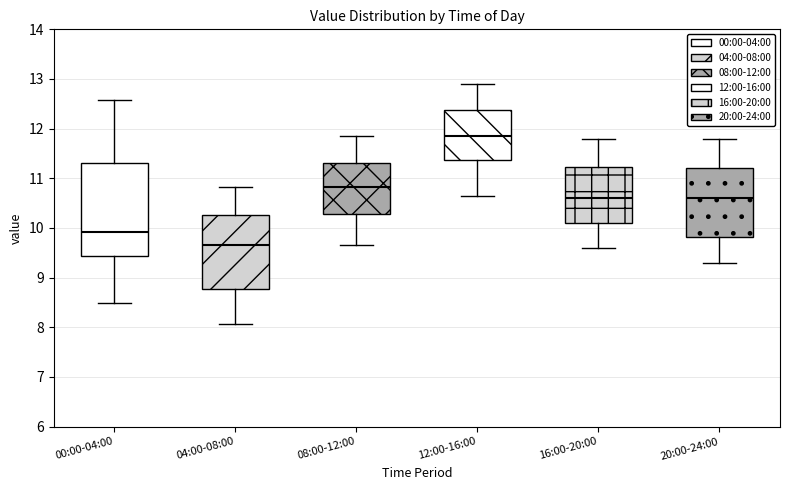

Which box's median line is the lowest?

04:00-08:00